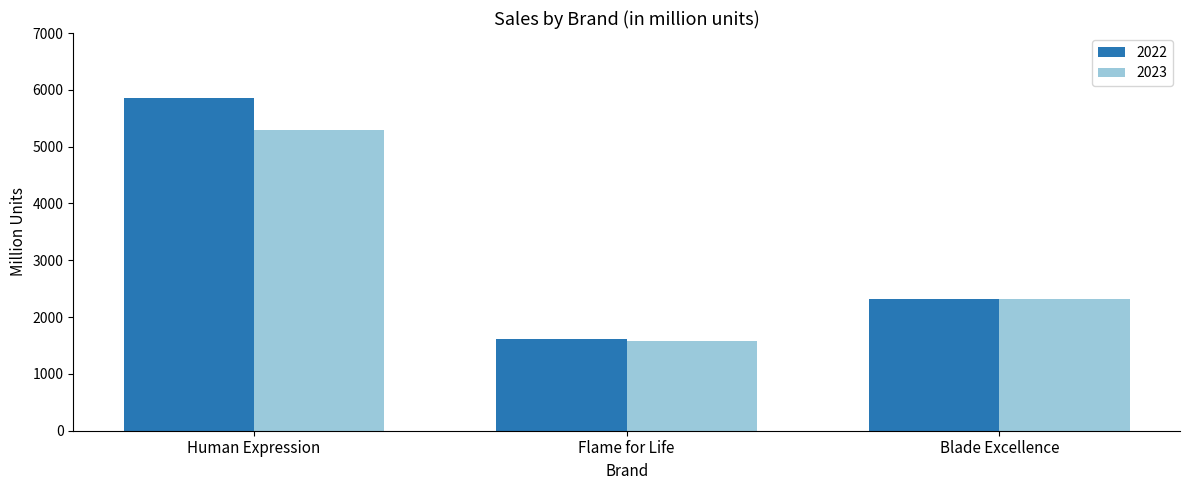

Rank the series by their maximum value, from lowest to highest.

2023, 2022